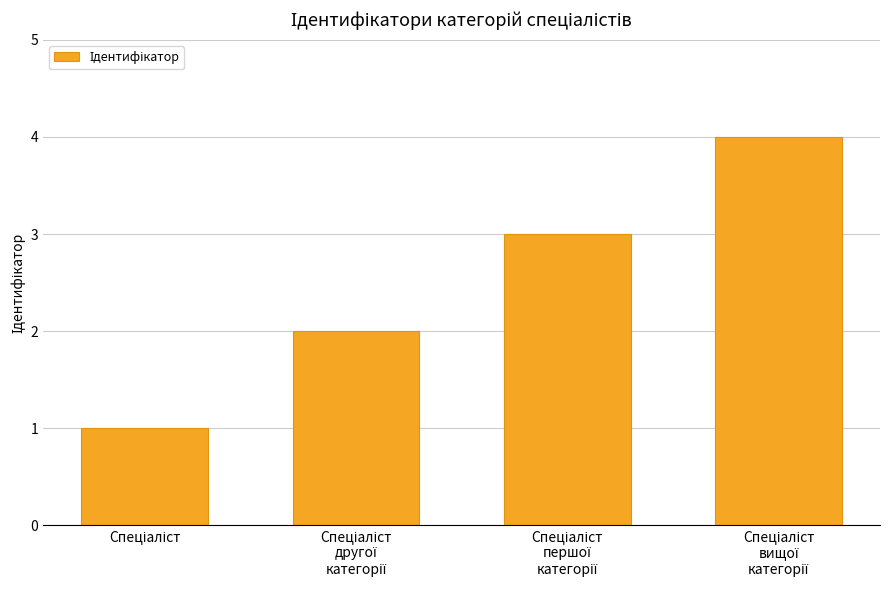

What is the difference between the maximum and minimum values?

3